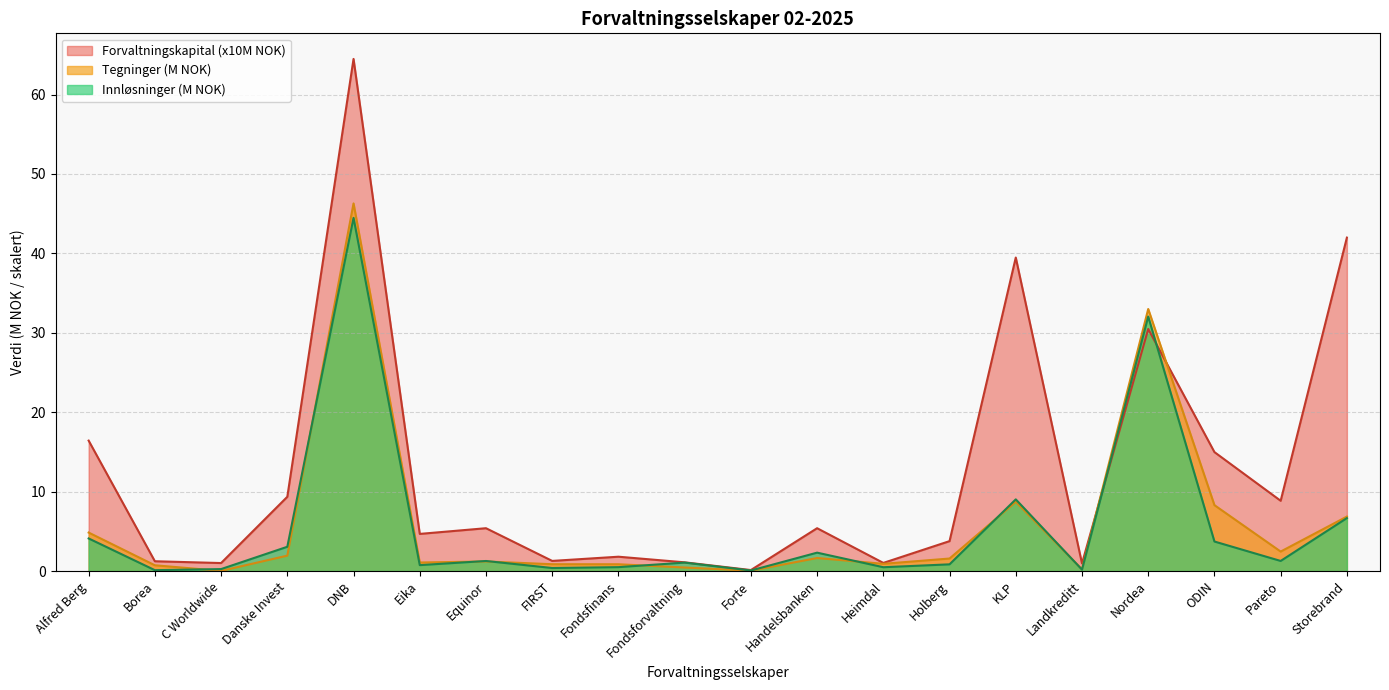

Rank the categories by Tegninger value from highest to lowest.

DNB, Nordea, KLP, ODIN, Storebrand, Alfred Berg, Pareto, Danske Invest, Handelsbanken, Holberg, Equinor, Eika, Heimdal, FIRST, Fondsfinans, Borea, Fondsforvaltning, Landkreditt, Forte, C Worldwide